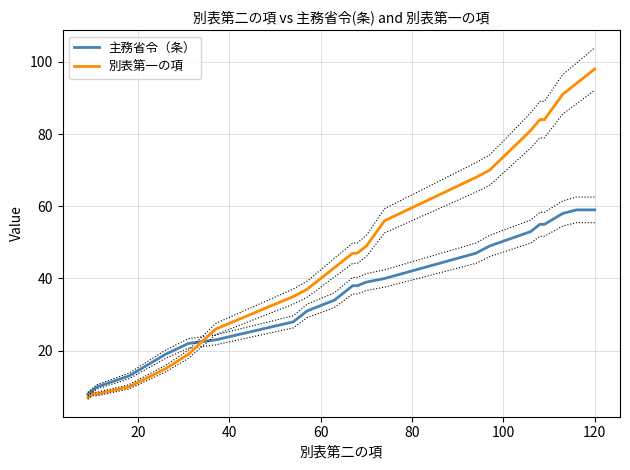

How many data points in 主務省令（条） are less than 38?

11